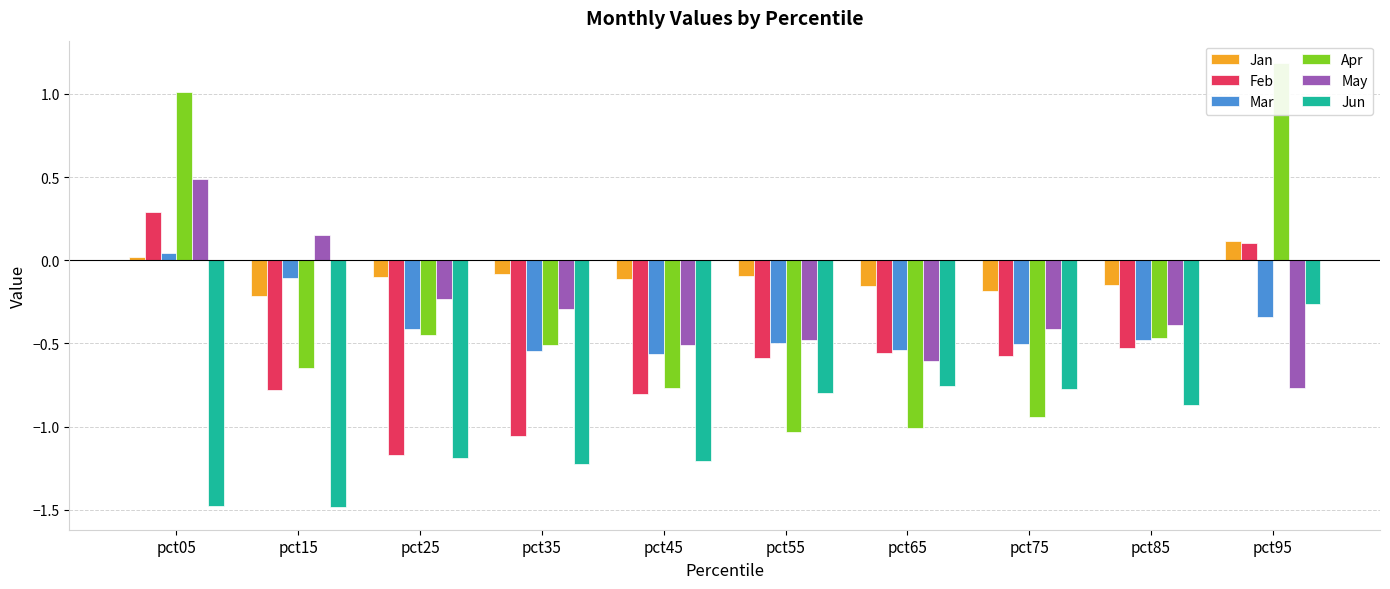

What is the value of the Apr bar at the 10th from the left?

1.2